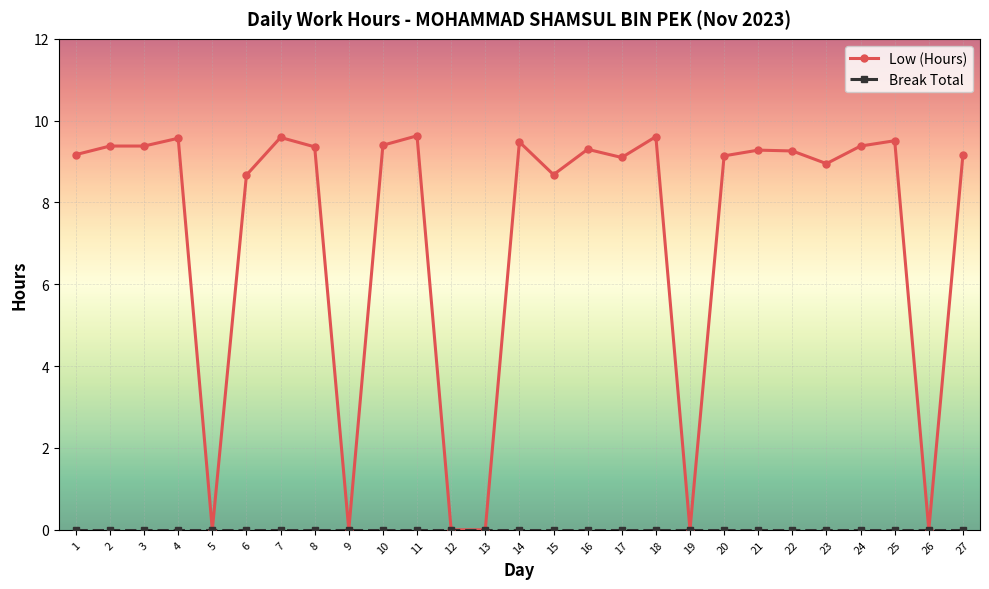

How many data points does each series have?

27